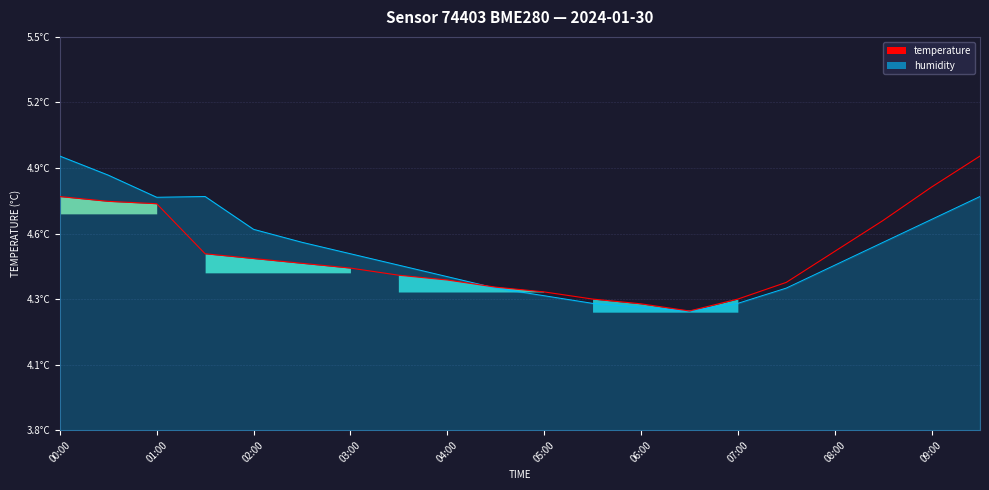

Where is the first local minimum?

13